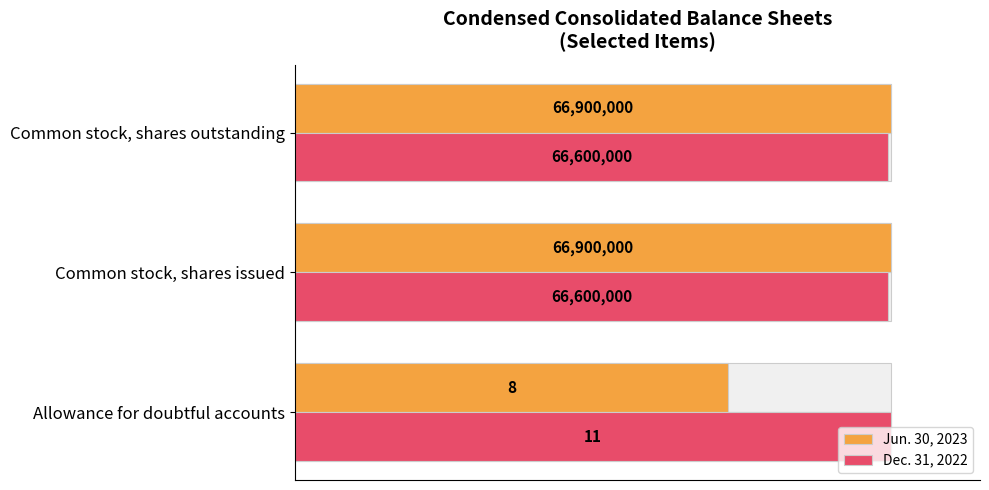

At Common stock, shares issued, list the series in order from smallest to largest.

Dec. 31, 2022, Jun. 30, 2023